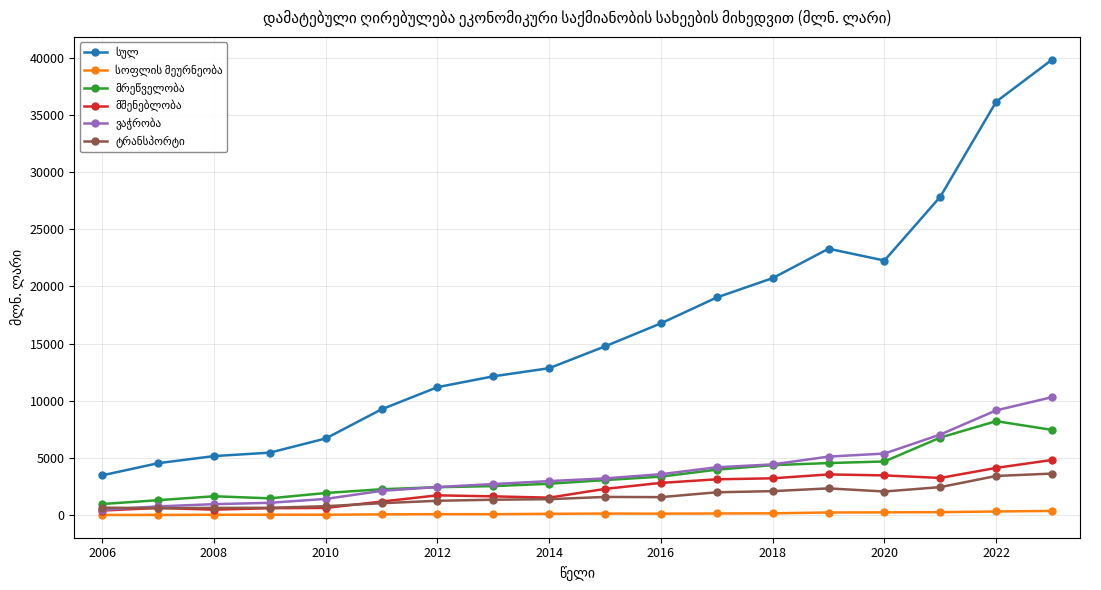

How many distinct data groups are displayed?

6